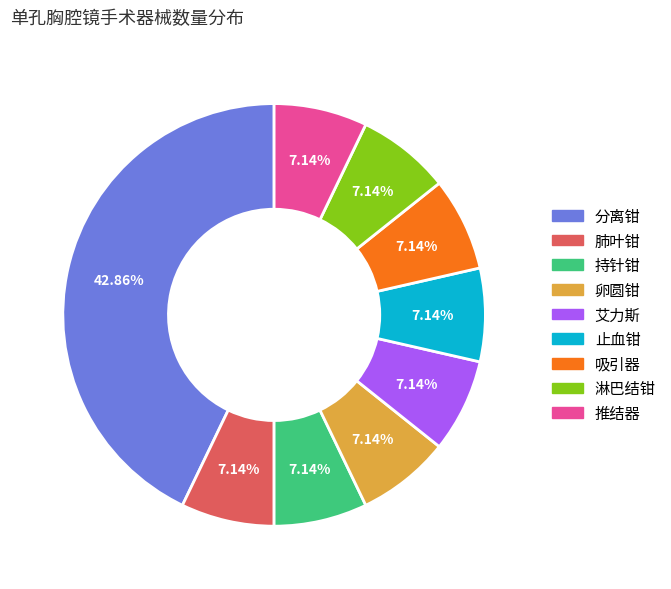

How much of the chart is everything except 艾力斯?

92.9%